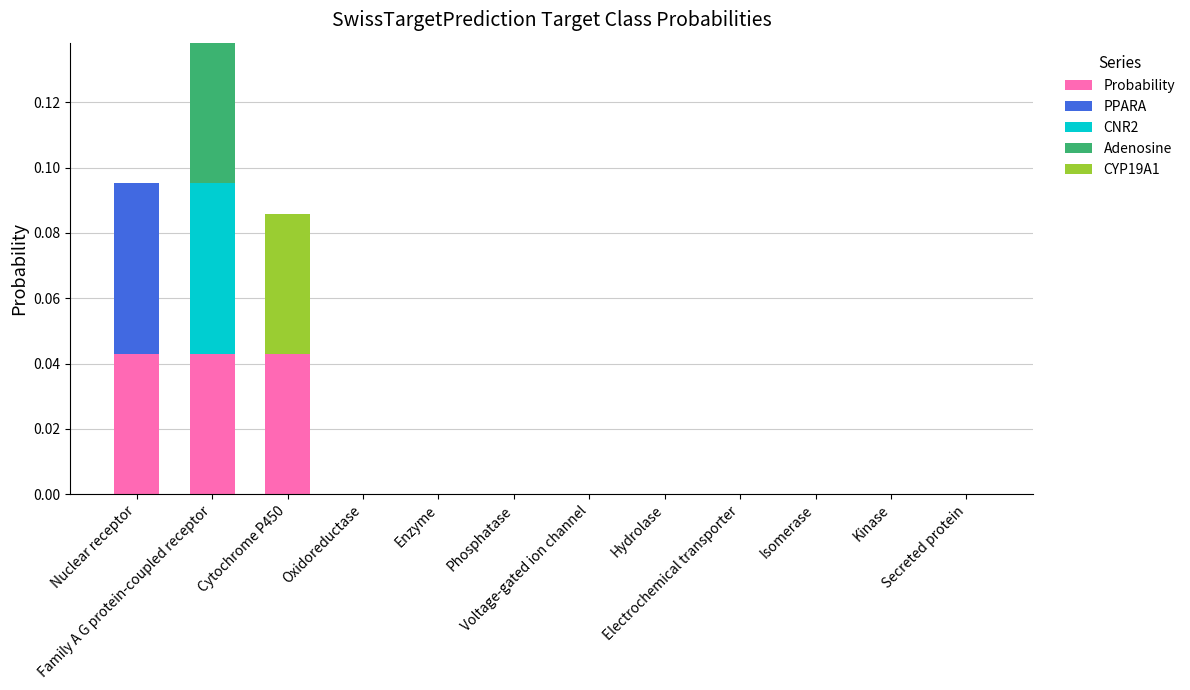

Between Phosphatase and Kinase, which series saw the biggest shift?

Probability